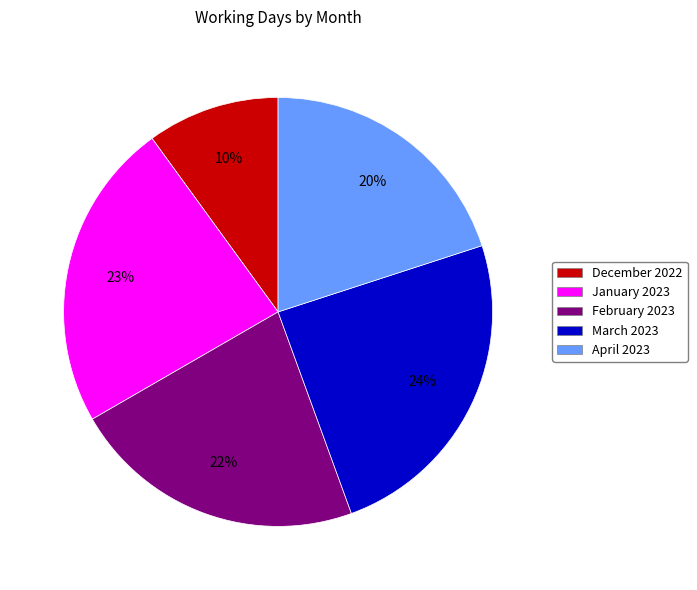

What is the smallest slice in the pie chart?

December 2022